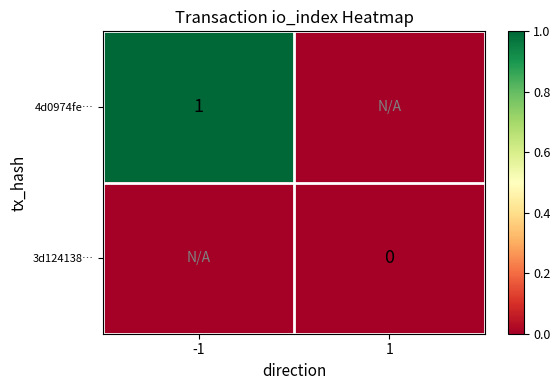

What is the total value across all series at -1?

1